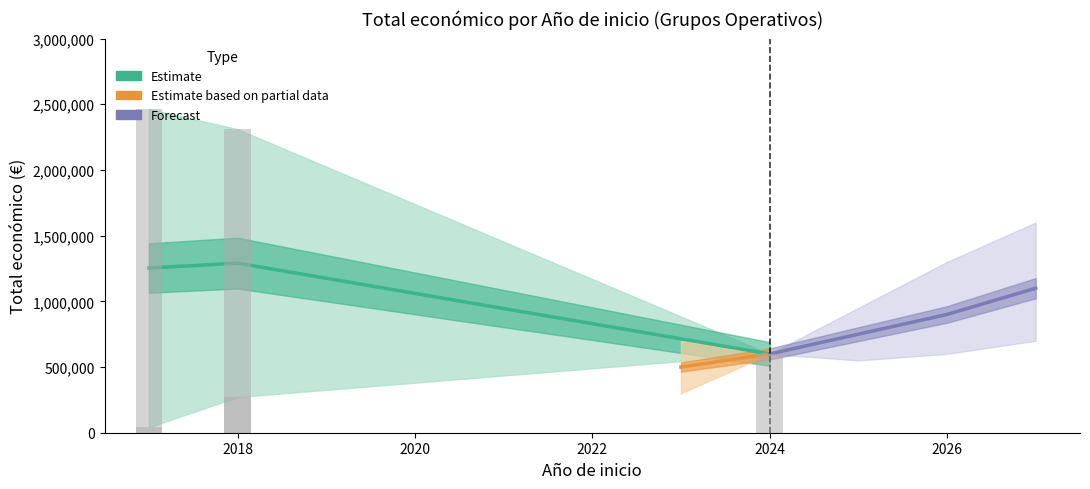

What is the maximum value shown in the chart?

1290789